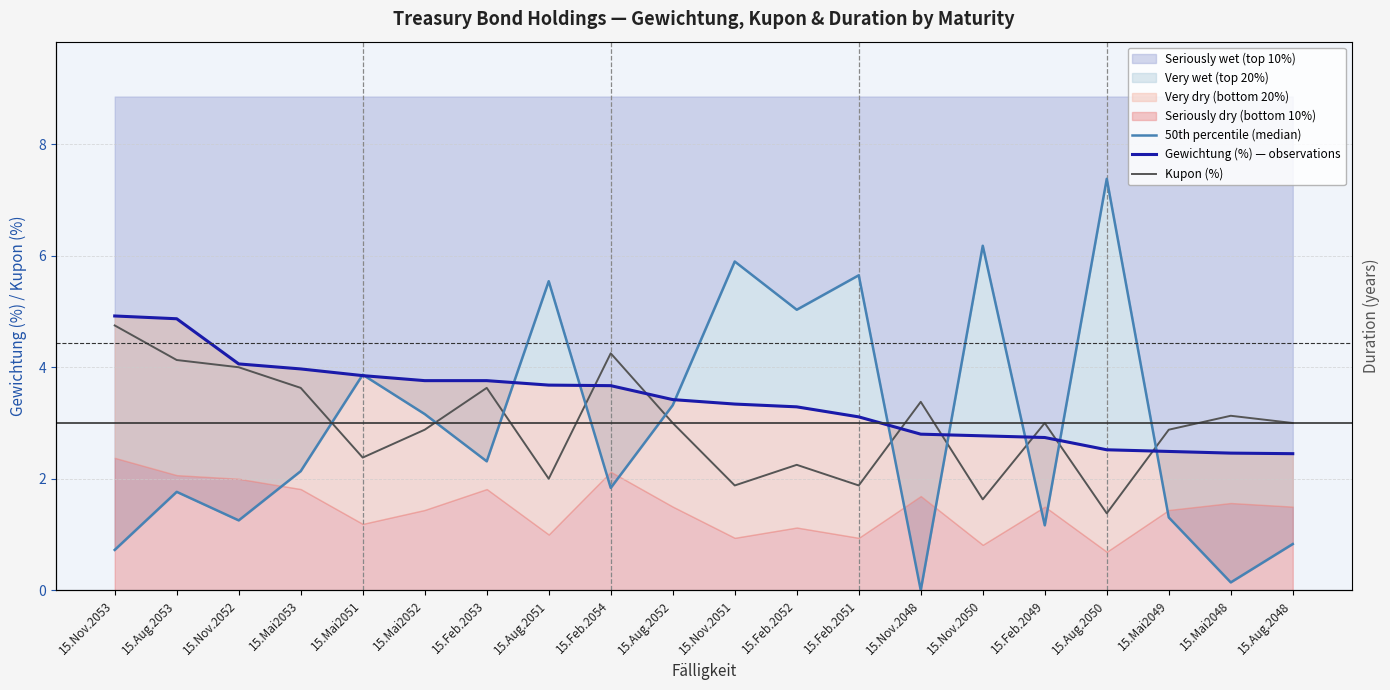

What is the maximum value shown in the chart?

7.4